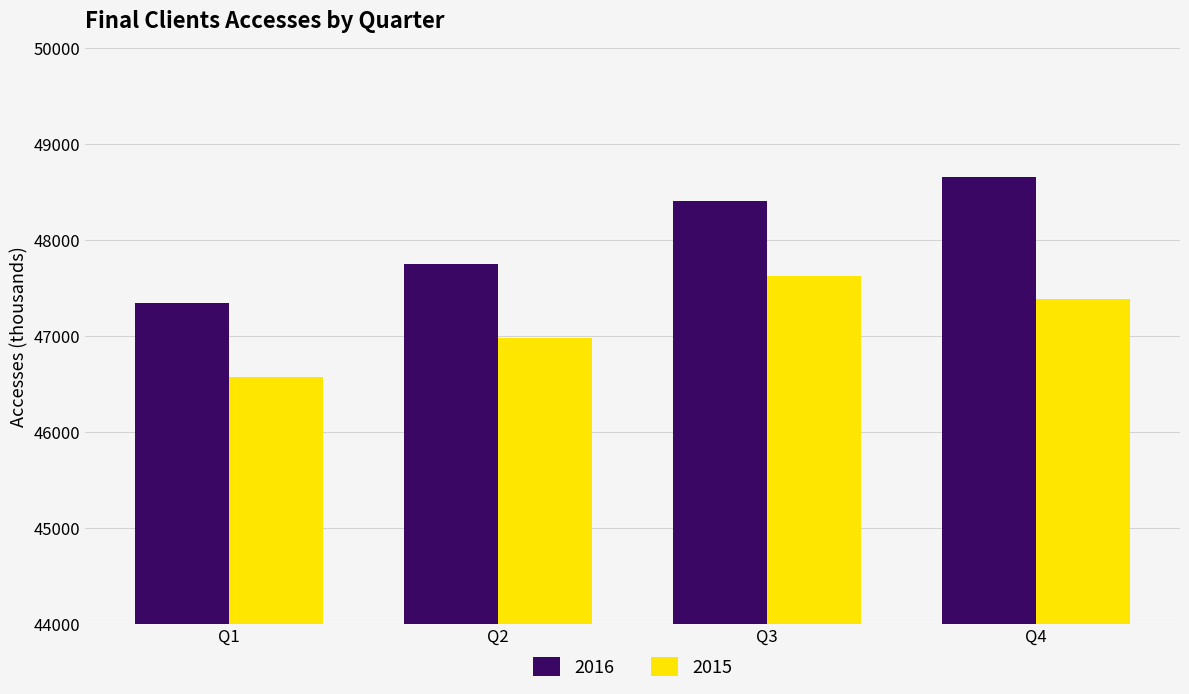

What is the highest value of the 2015 series?

47627.2